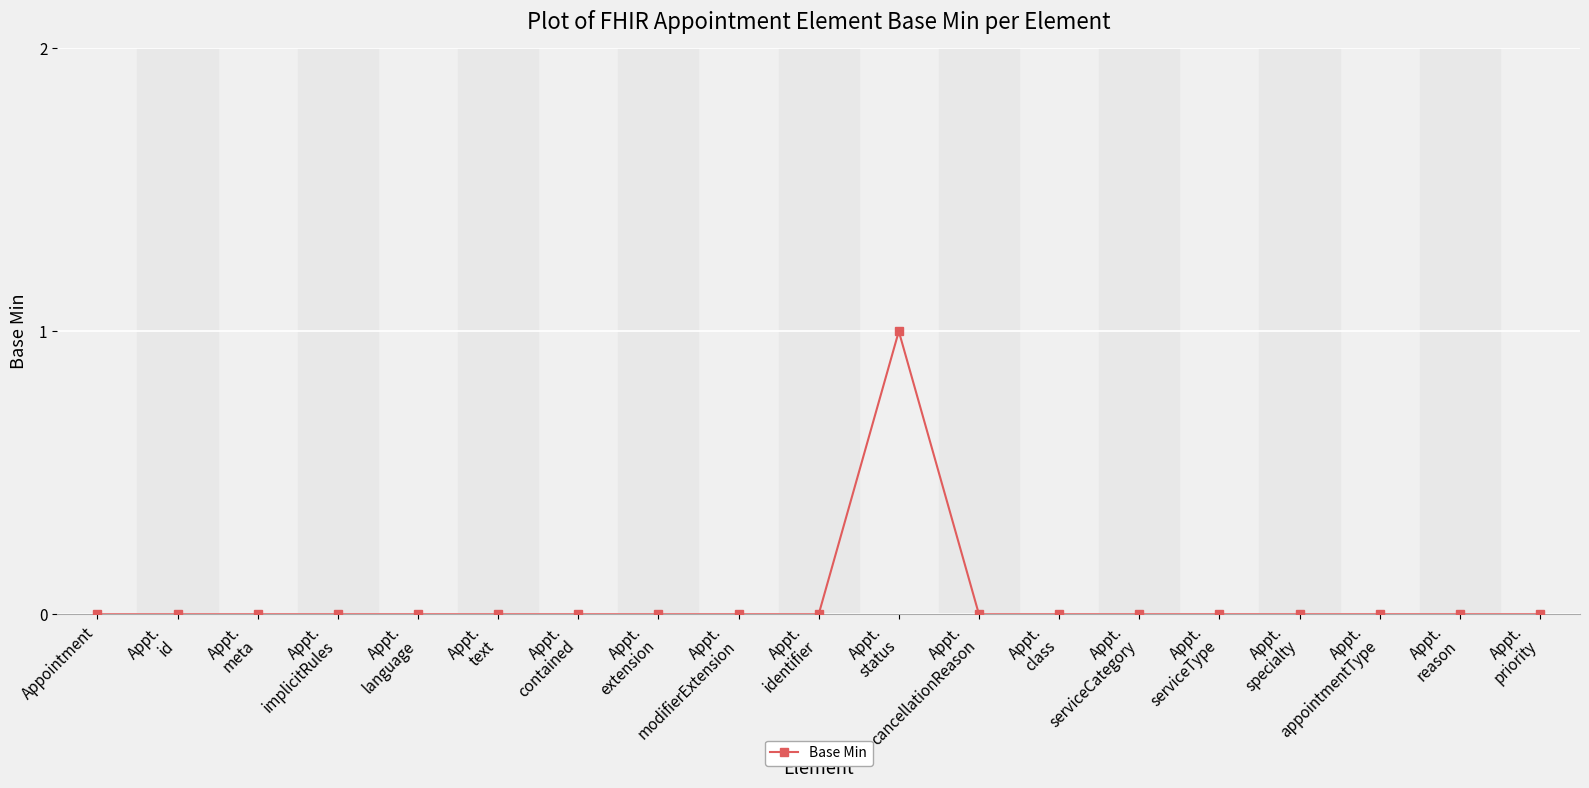

Count the number of data series in this chart.

1